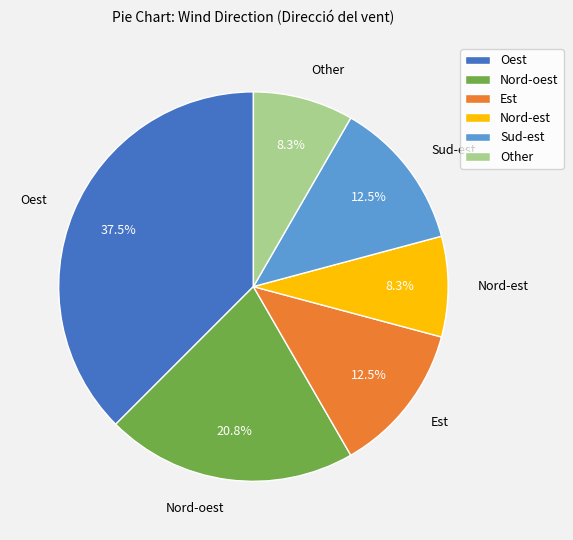

Is there a majority slice in this chart?

No